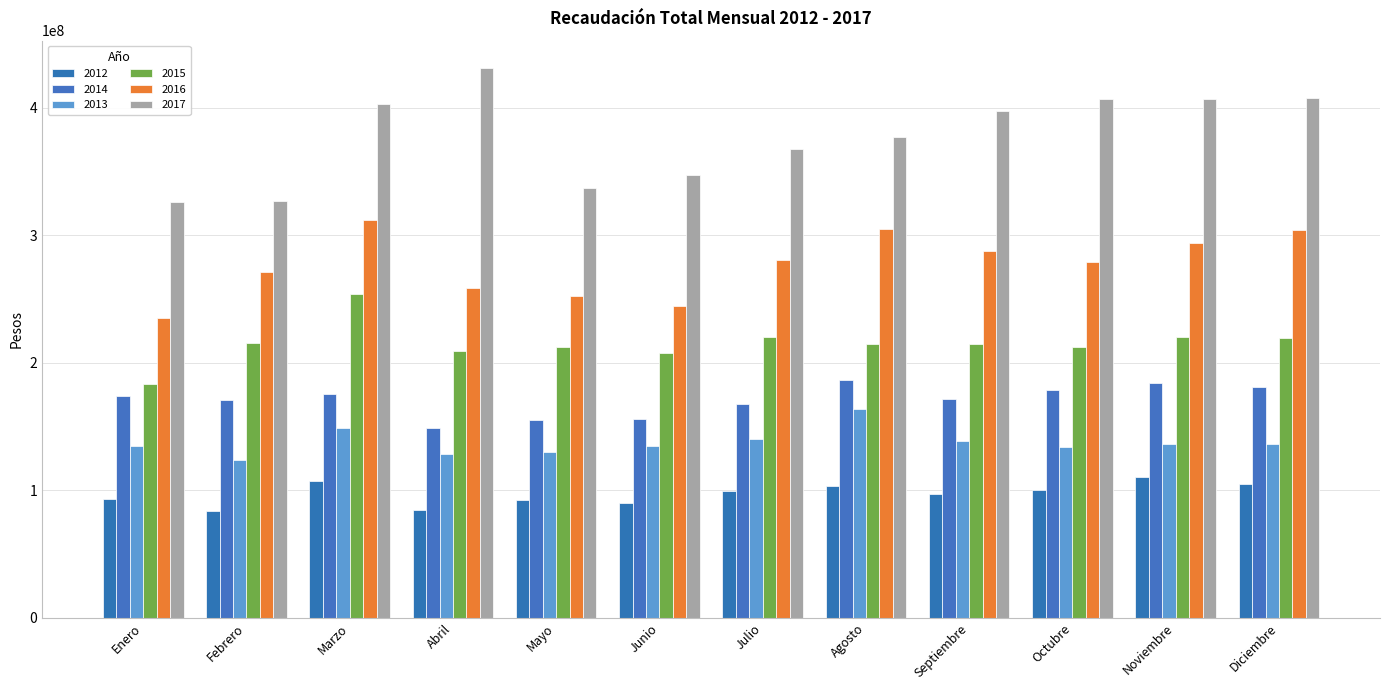

What are all the series names shown in the legend?

2012, 2014, 2013, 2015, 2016, 2017